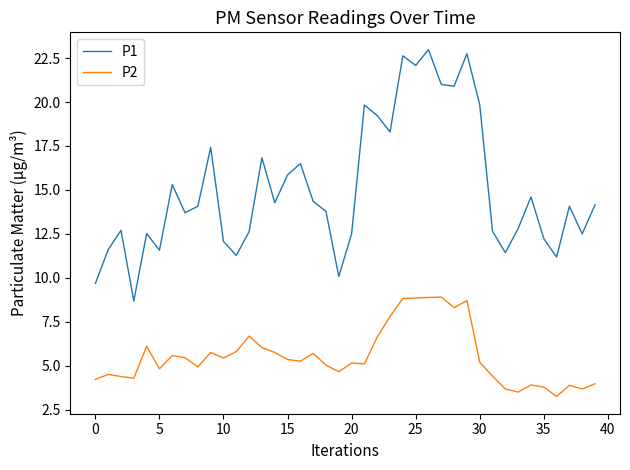

Which series has the widest spread of values?

P1